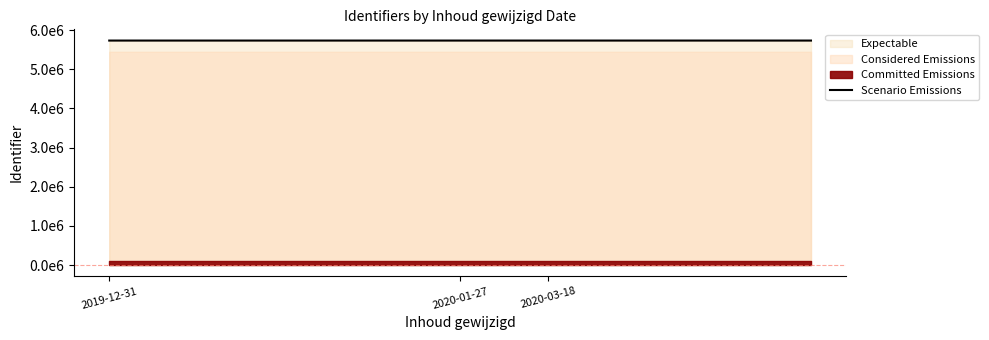

At which category does the chart reach its minimum across all series?

2019-12-31